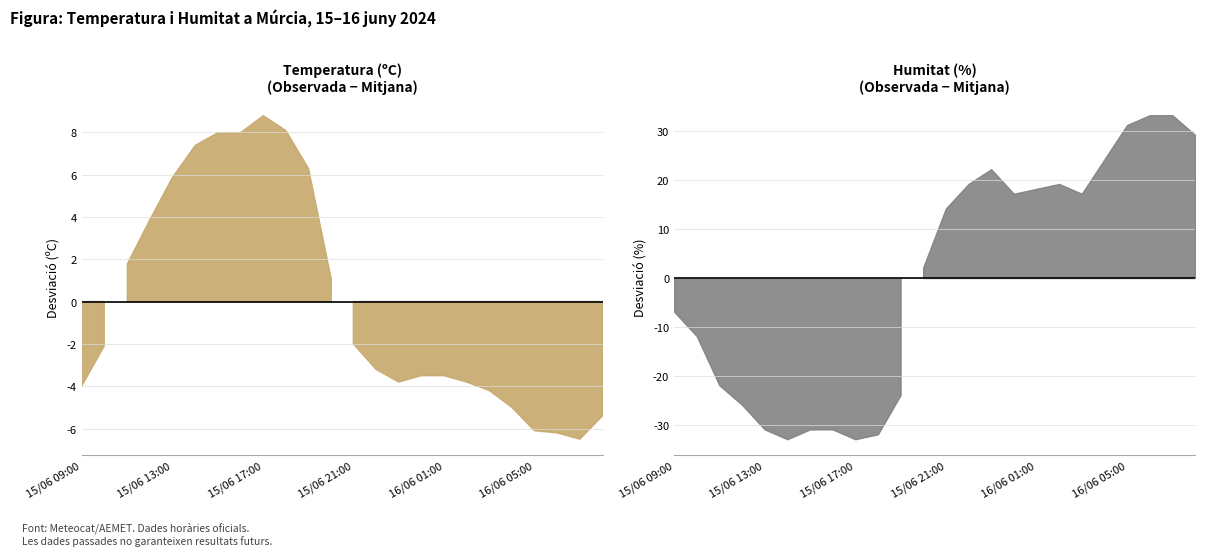

What is the difference between the second highest and second lowest values in the Temperatura (ºC) series?

14.3